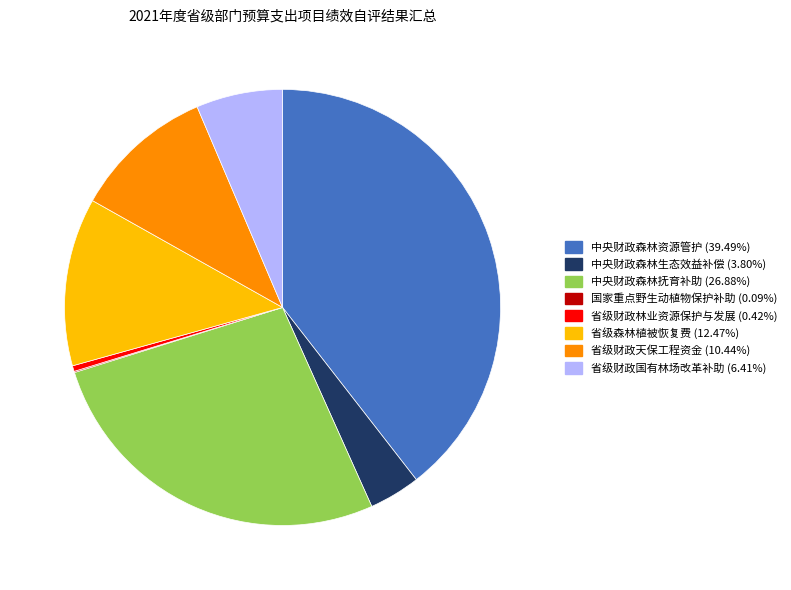

Is it true that 省级财政天保工程资金 is 1% of the pie?

False